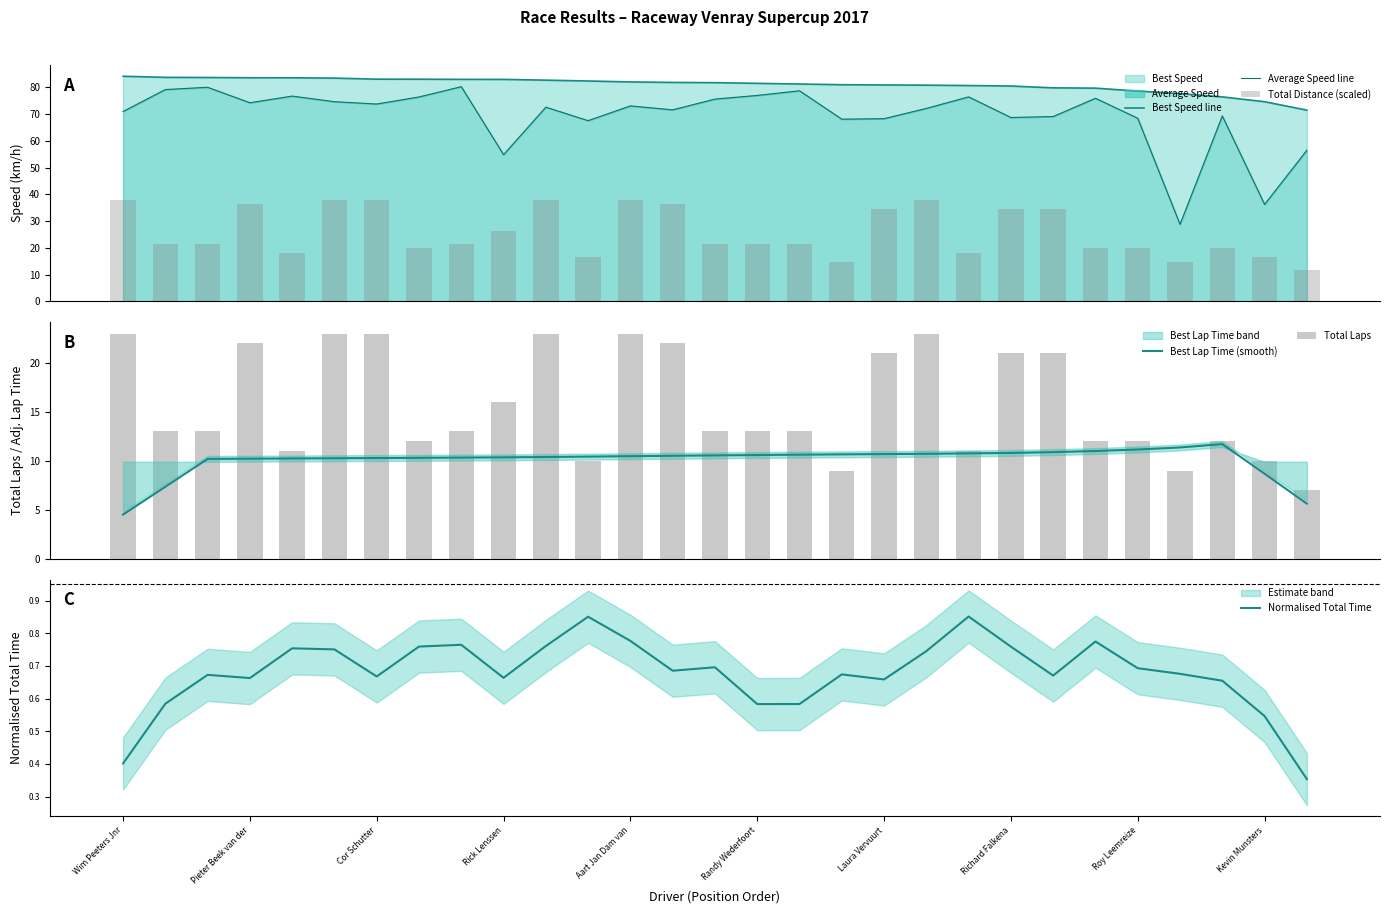

What is the maximum value for Best Lap Time (smooth)?

11.7